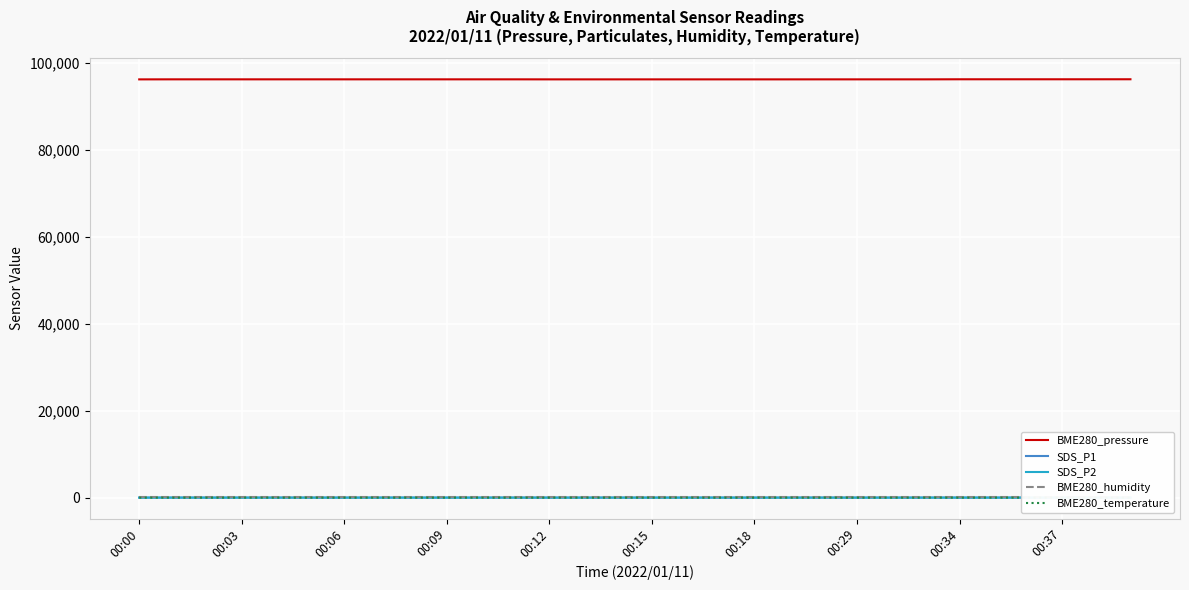

What is the lowest value of the BME280_pressure series?

96147.4